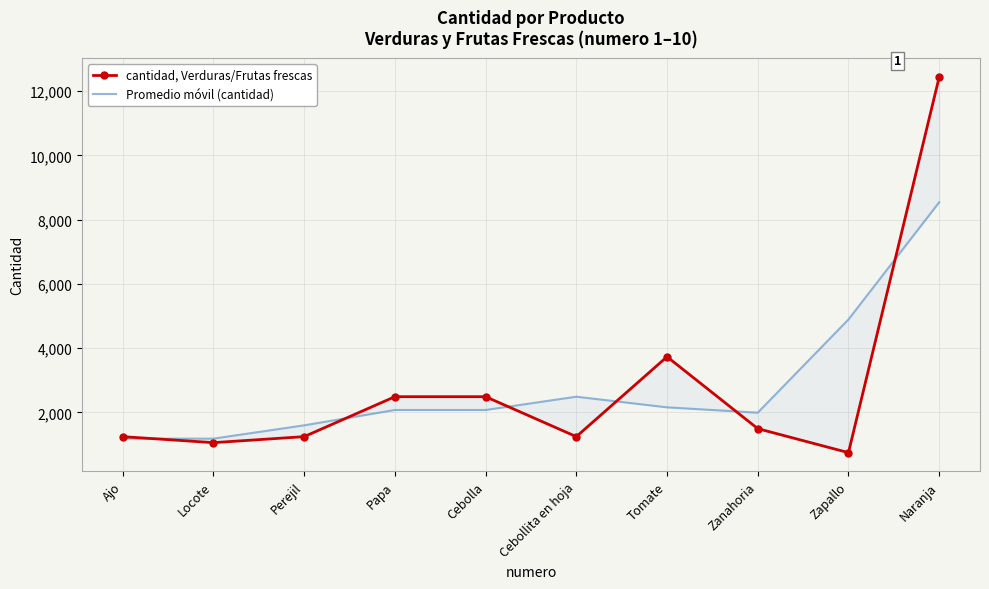

Between Locote and Papa, which series saw the biggest shift?

cantidad, Verduras/Frutas frescas